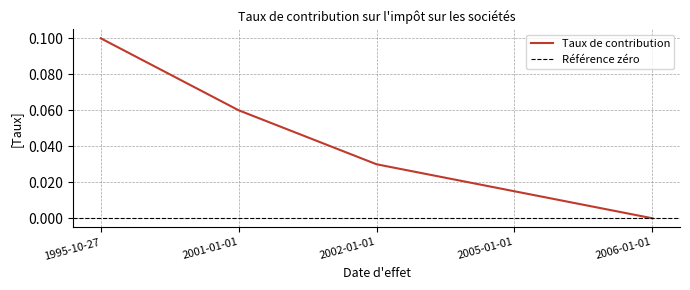

True or false: Taux de contribution has a value of 0.1 at 2006-01-01.

False